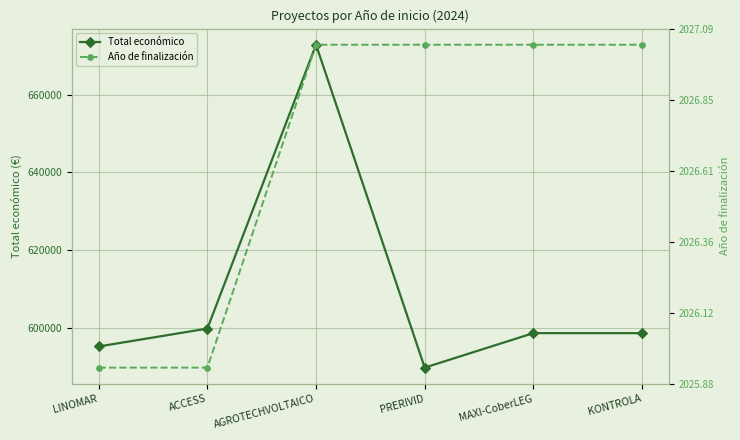

Which series has the widest spread of values?

Total económico